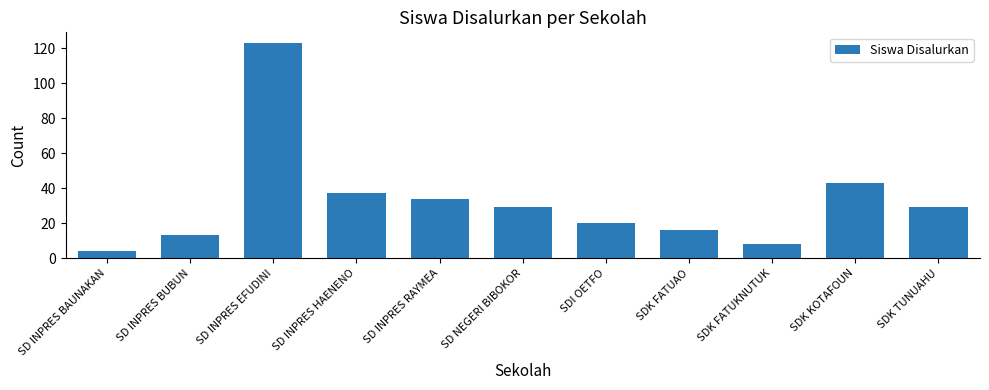

True or false: the data shows 45 at SD INPRES RAYMEA.

False